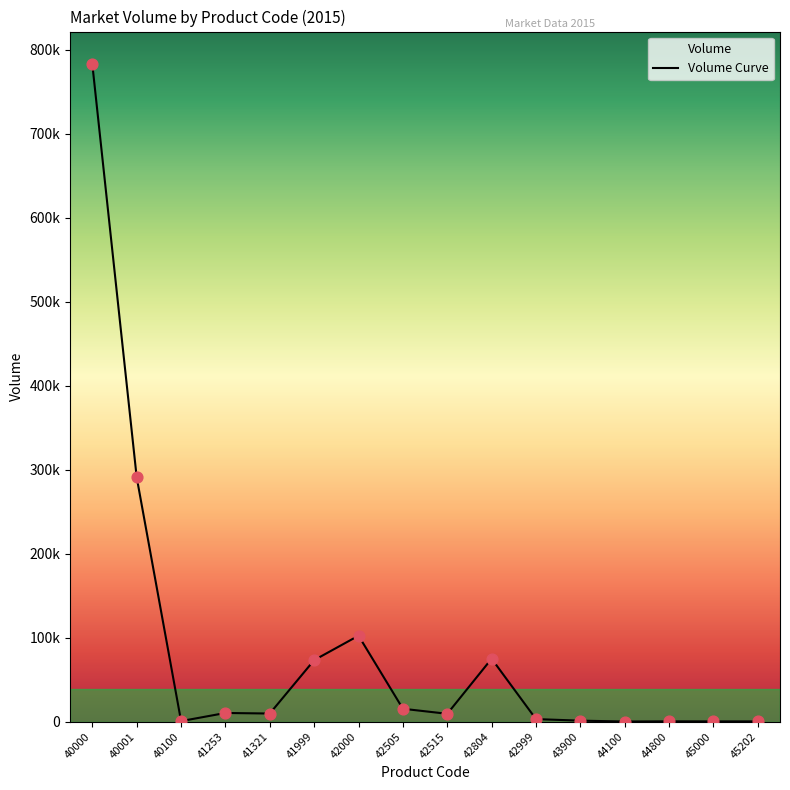

Between 42505 and 42999, which is larger?

42505